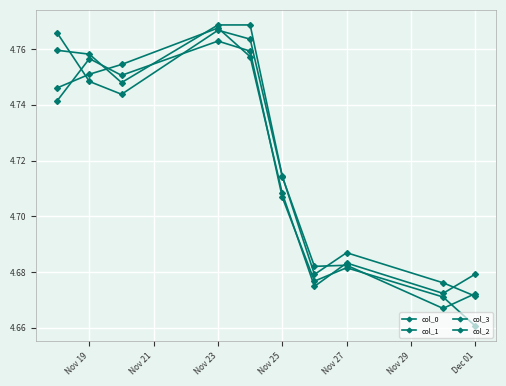

Count the number of categories in the chart.

10